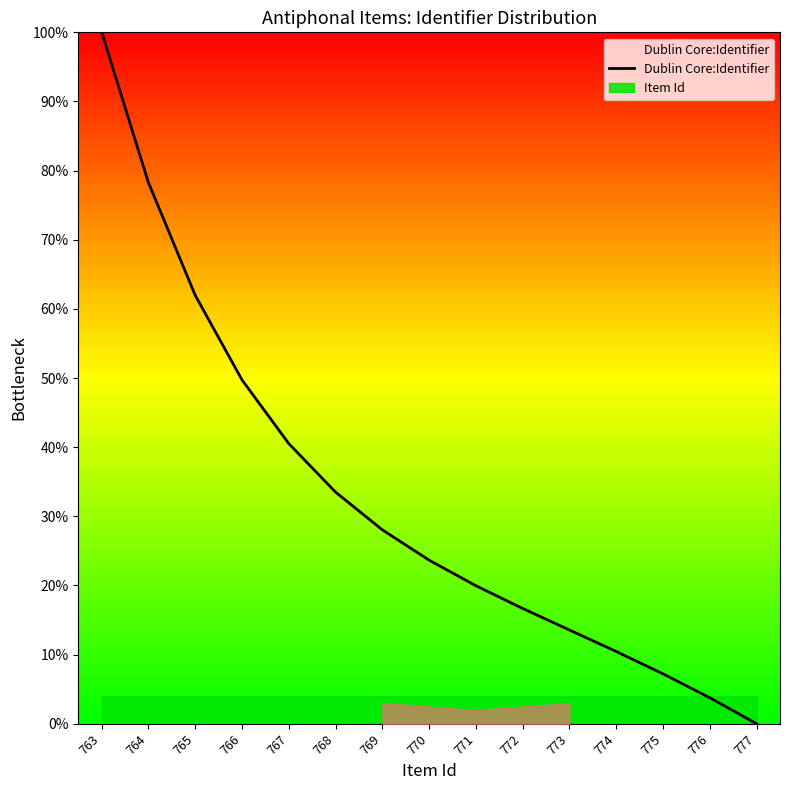

True or false: the data shows 10.4 at 774.

True